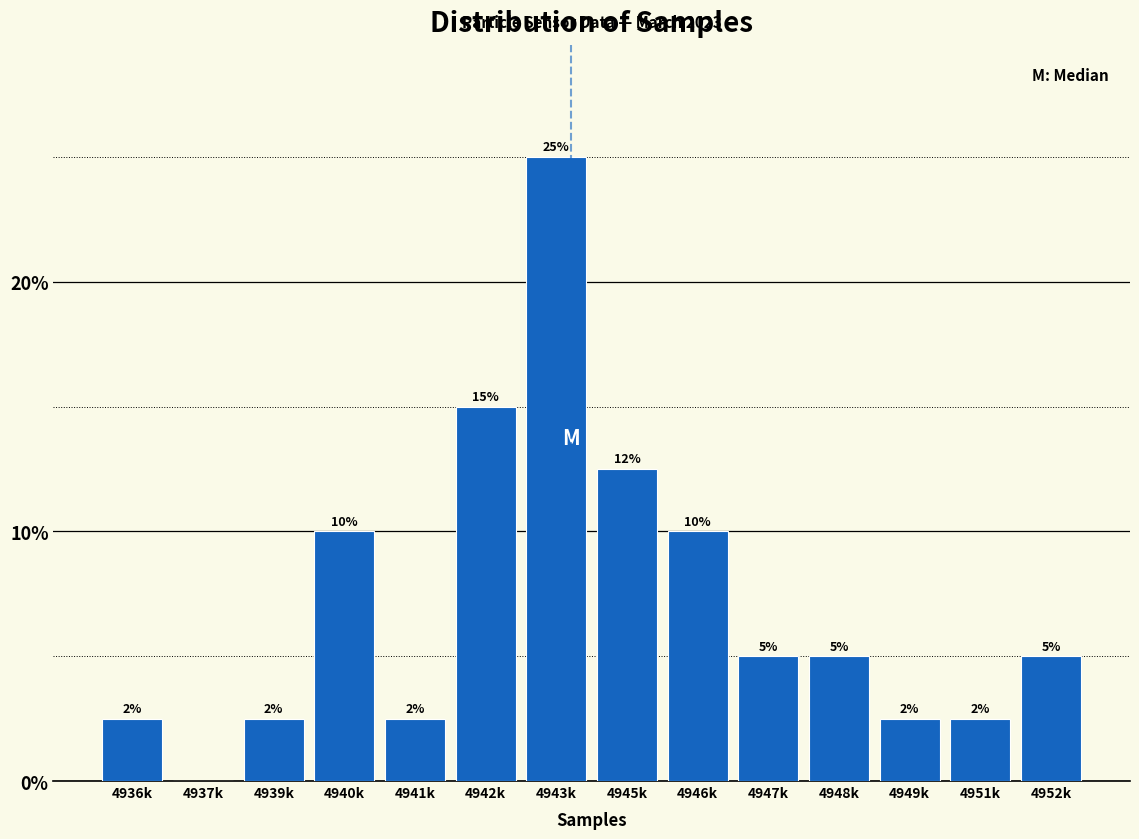

Is it true that the value at 4952k is 5.0?

True